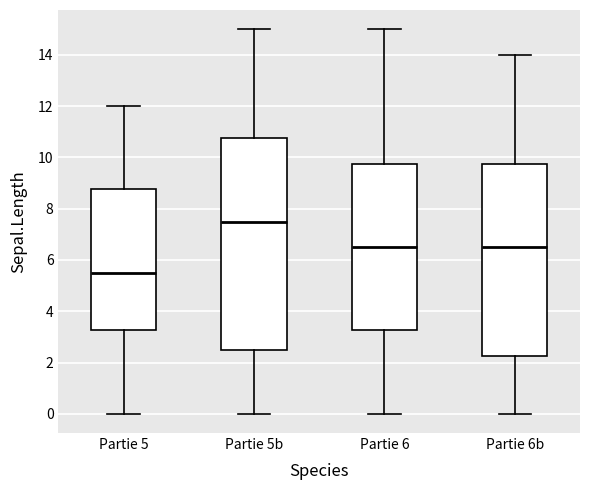

Where does the median line of the box for Partie 6 sit on the y-axis? The values are not printed on the chart, so give them approximately, as read against the axis.

6.6